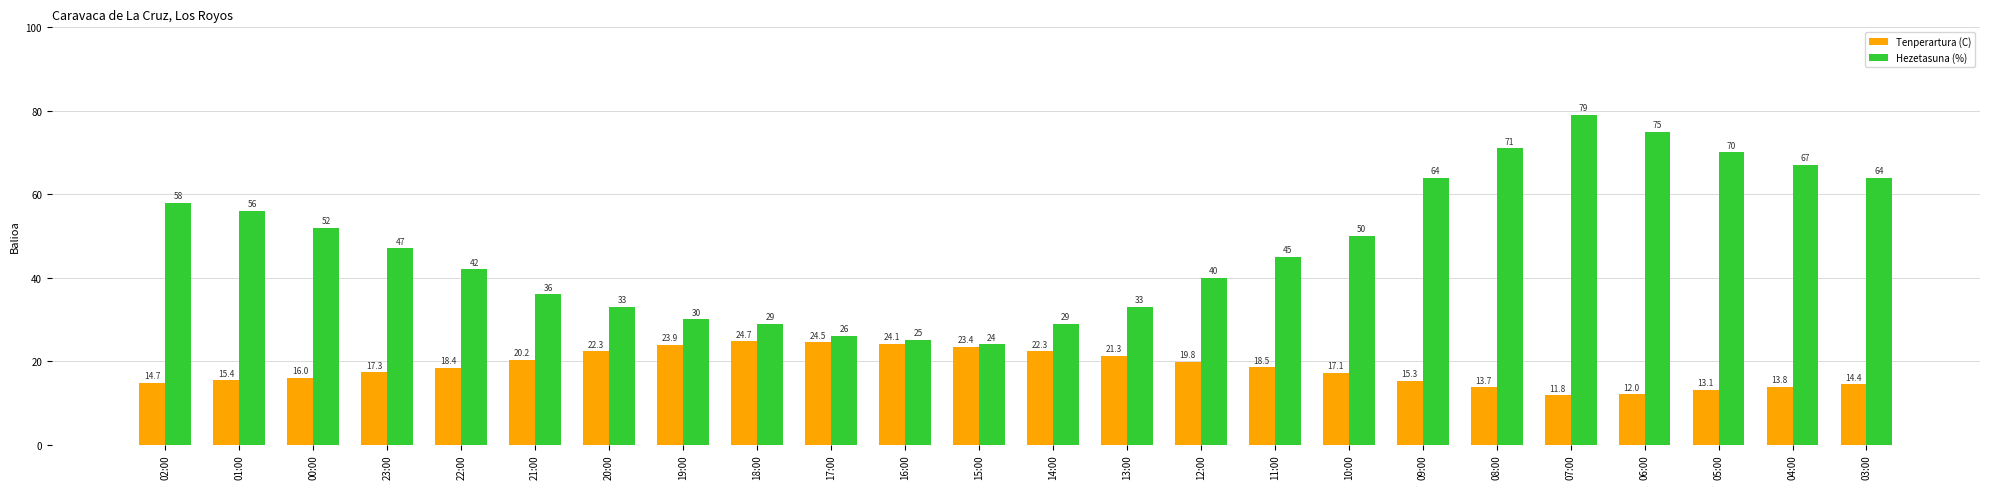

At which category is the sum across all series the highest?

07:00